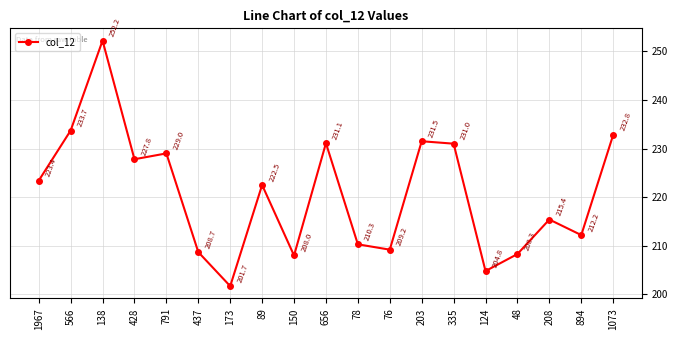

Is it true that the value at 173 is 201.7?

True